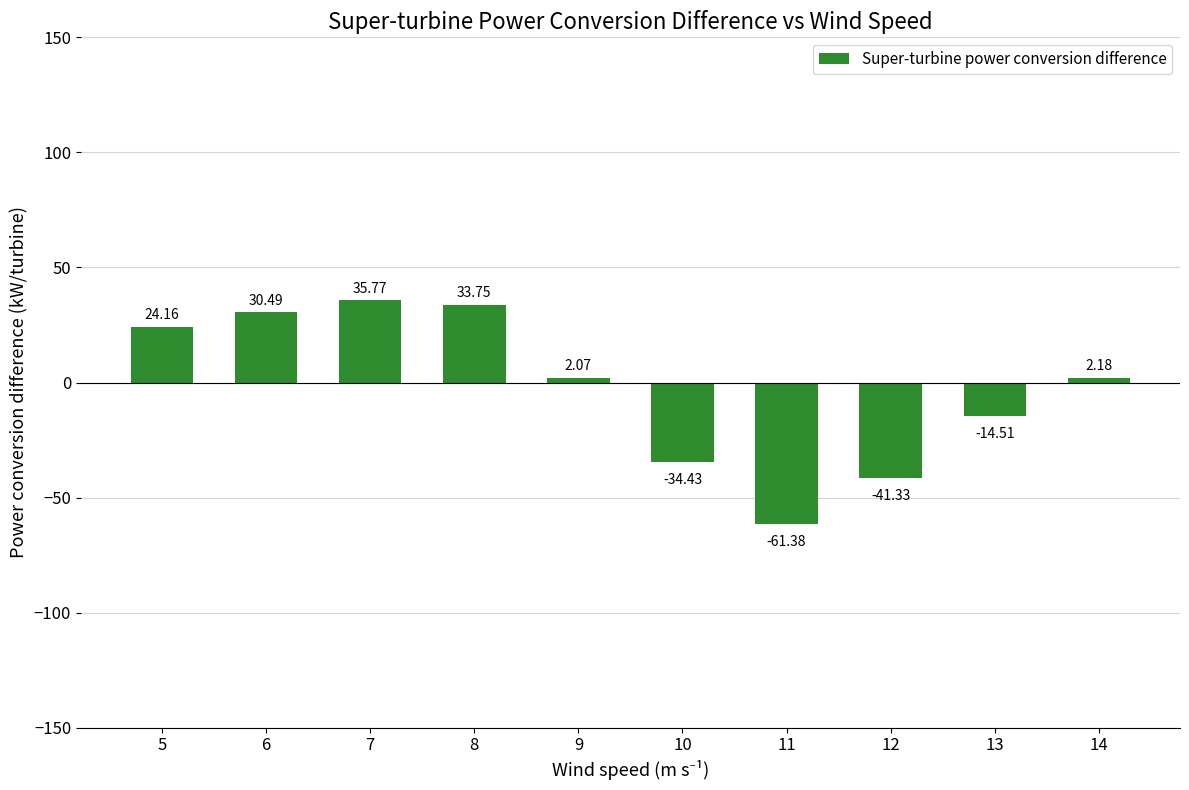

How many data points are above 2?

6